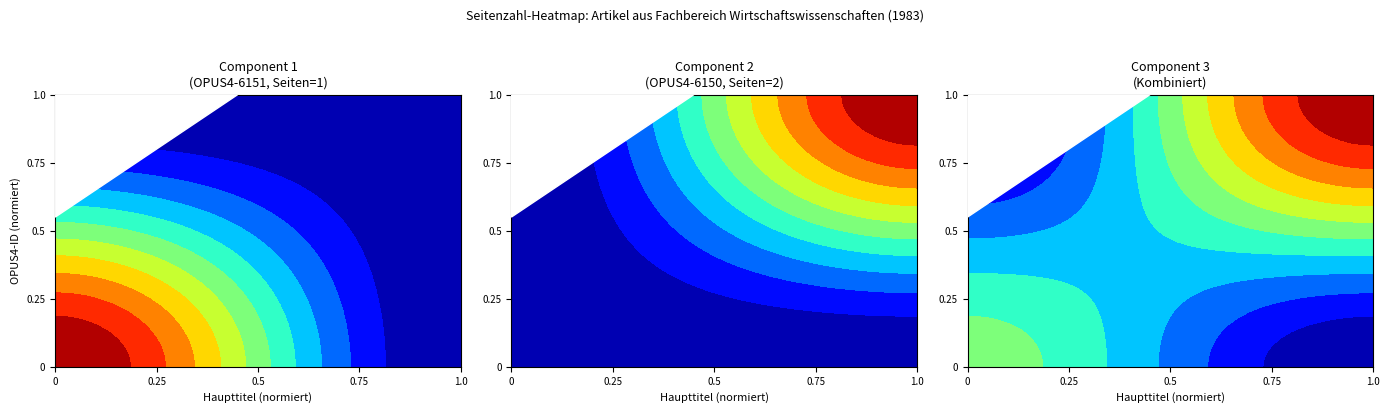

What is the smallest value displayed?

1